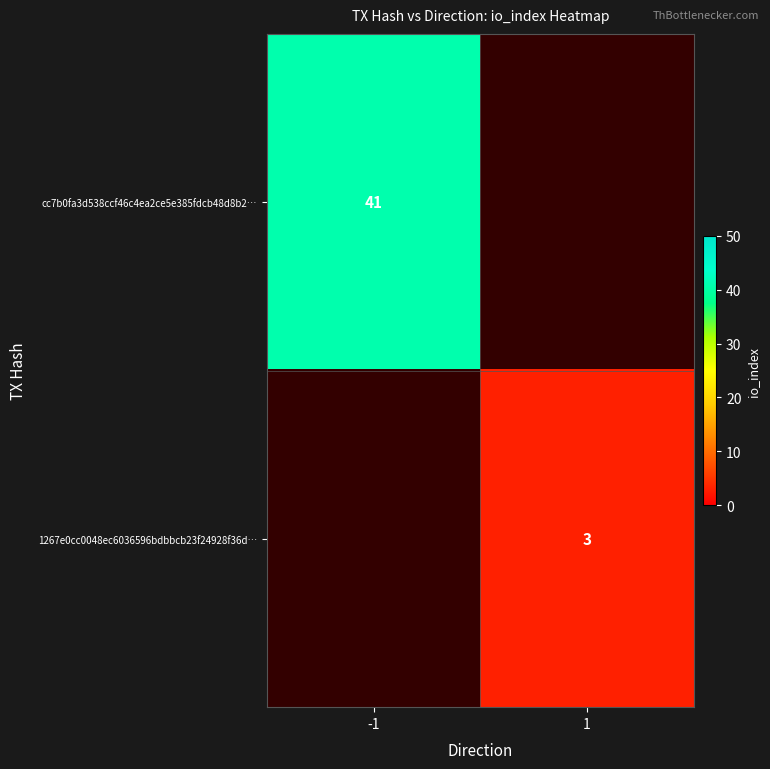

Between 1 and -1, which is larger?

-1